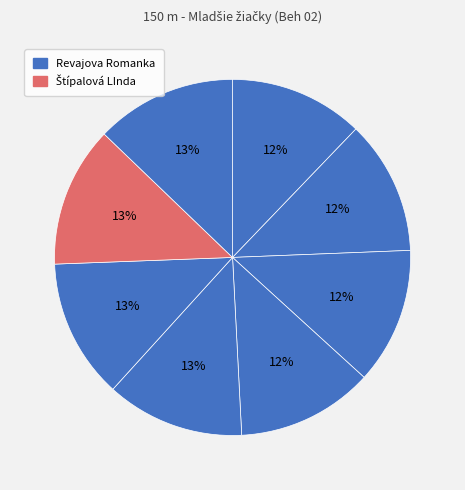

Count the number of slices in the pie.

8